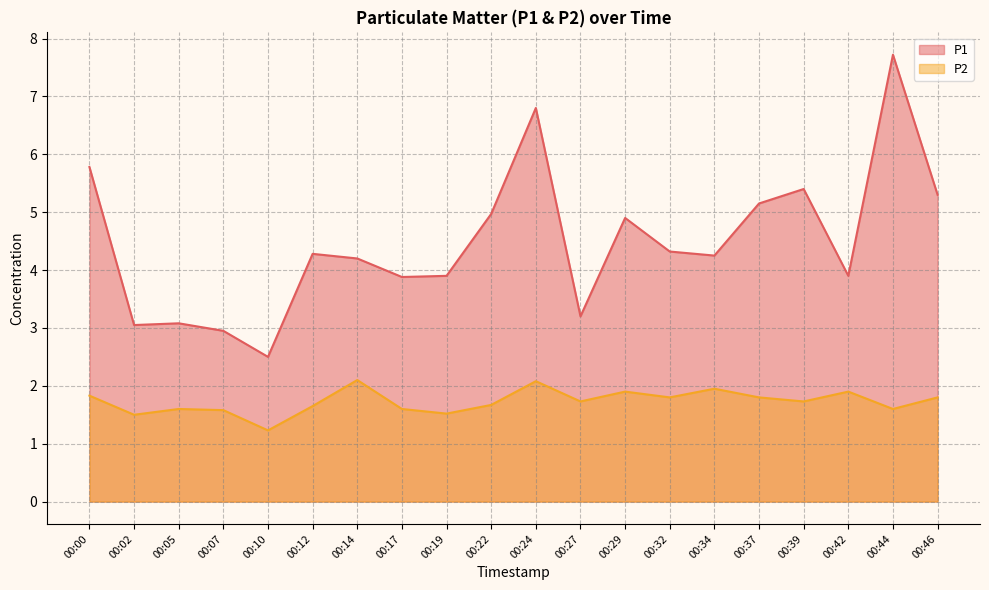

How many lines are shown in the chart?

2